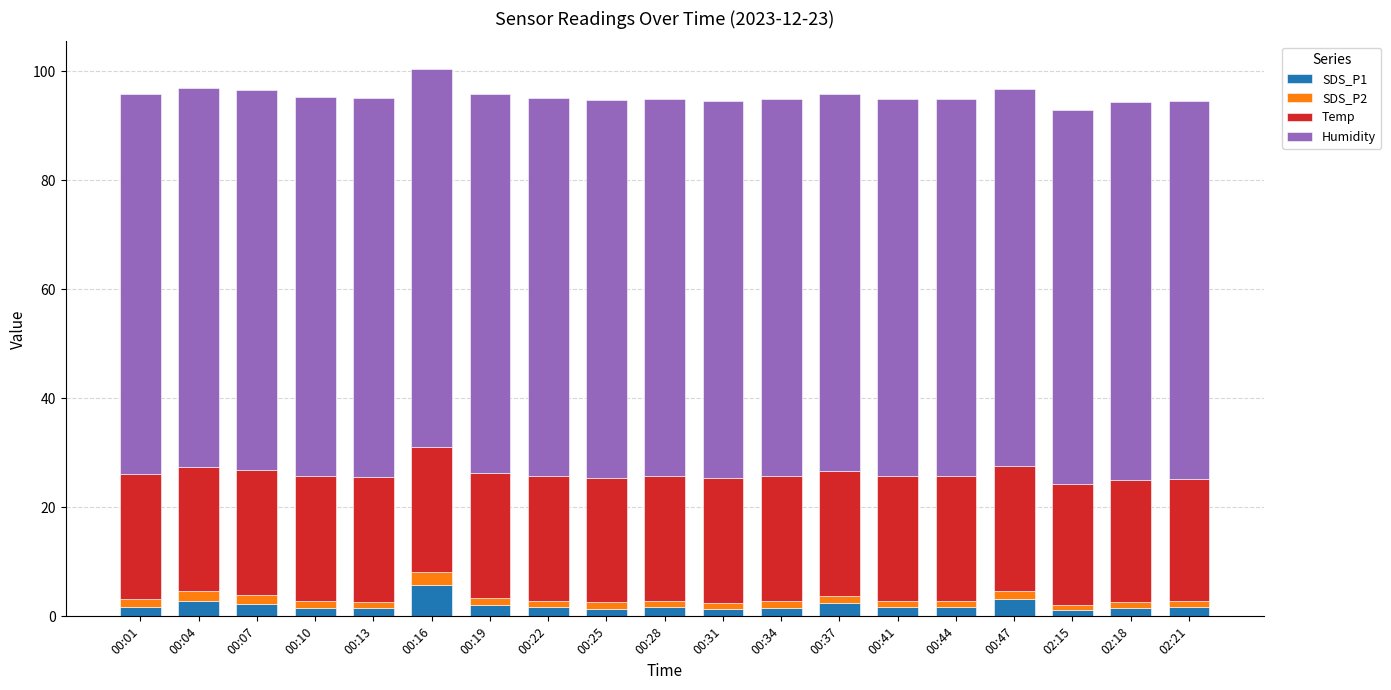

Does the chart contain any negative values?

No